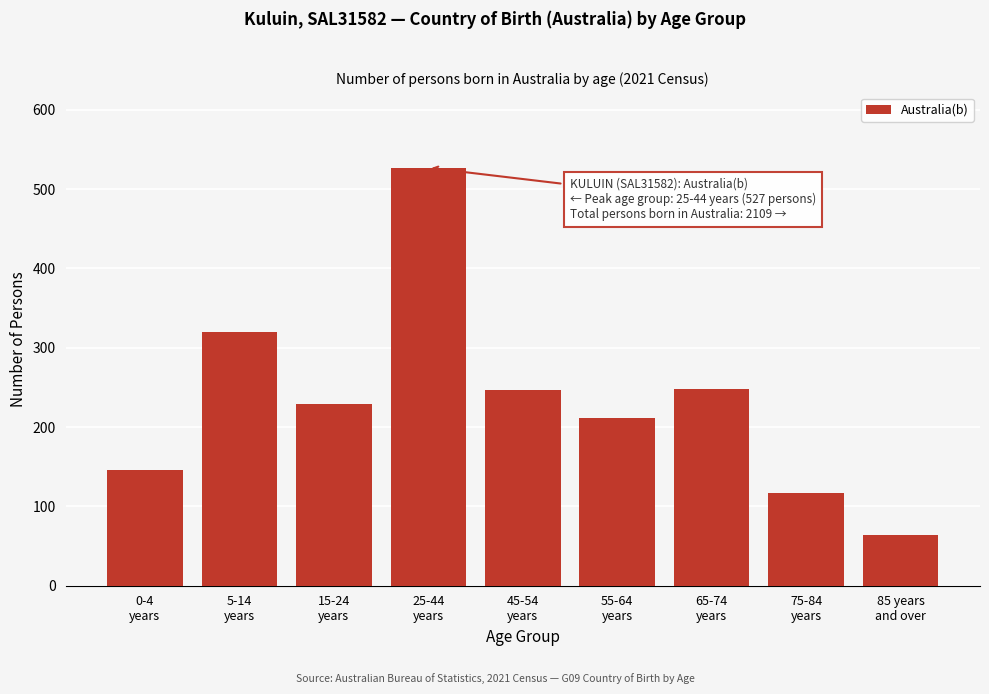

What is the value of the 1st bar from the left?

146